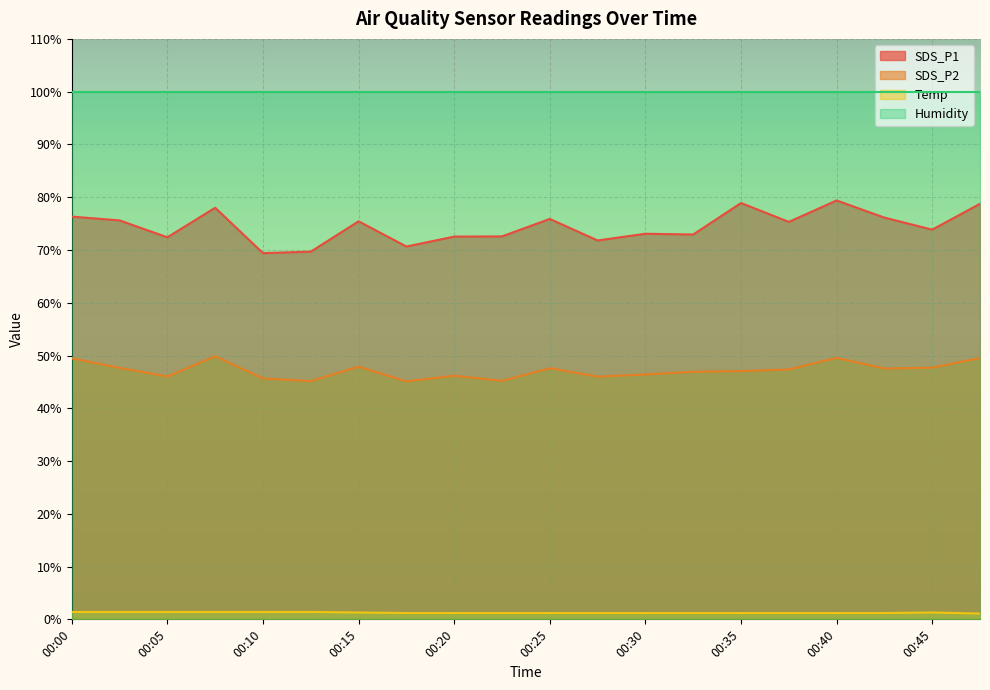

Rank the categories by SDS_P1 value from lowest to highest.

00:10, 00:13, 00:18, 00:27, 00:05, 00:20, 00:22, 00:32, 00:30, 00:45, 00:37, 00:15, 00:03, 00:25, 00:42, 00:00, 00:08, 00:47, 00:35, 00:40